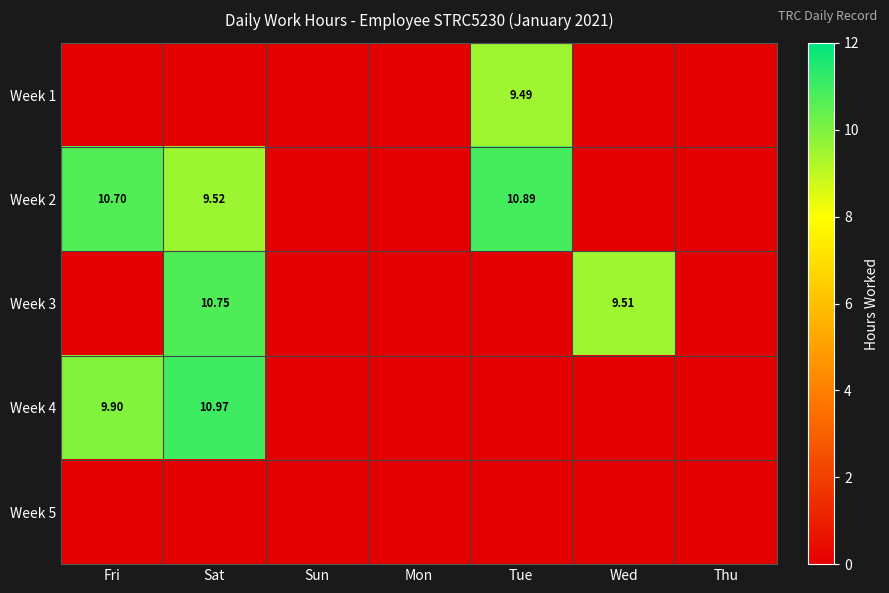

What value does the Week 1 series have at Tue?

9.5